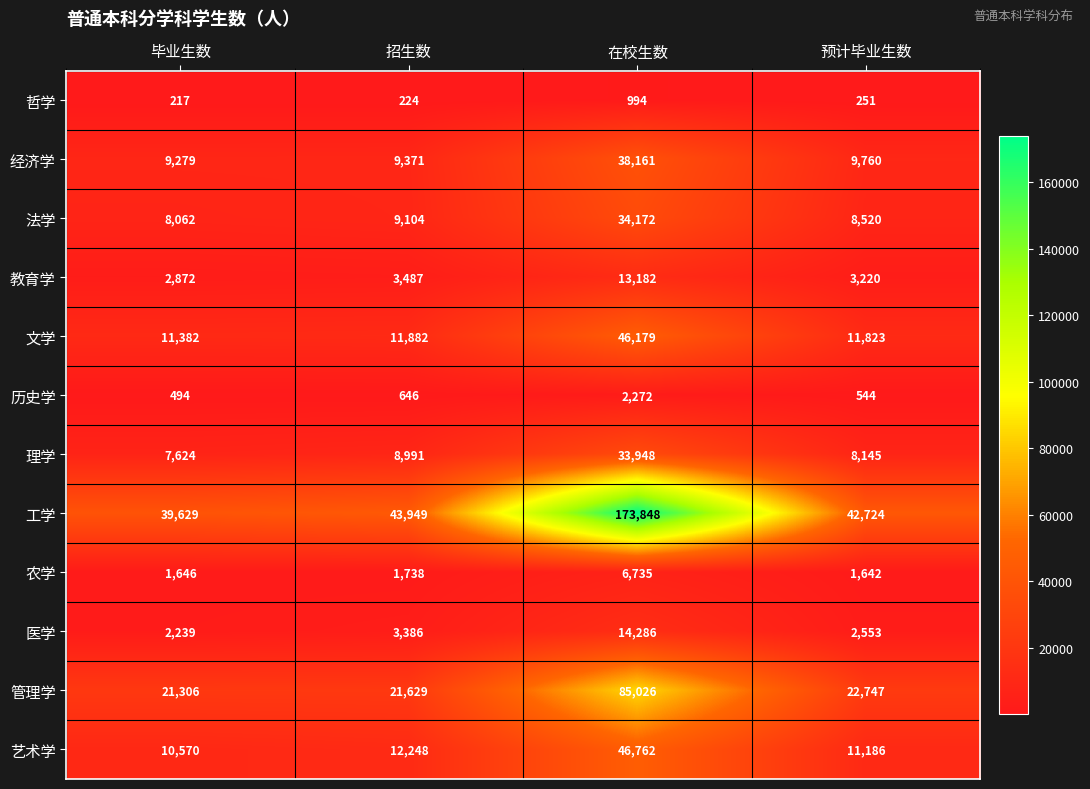

The 工学 series shows 67236 at 预计毕业生数. True or false?

False